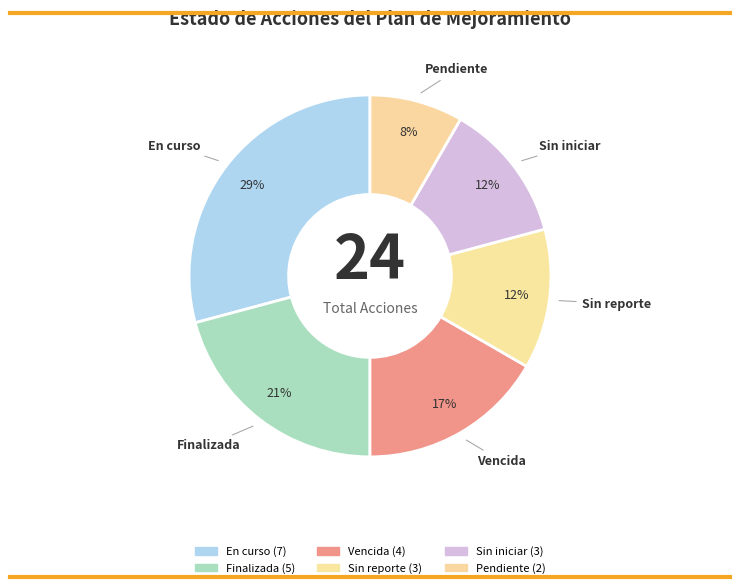

To the nearest percent, what portion does Pendiente represent?

8%